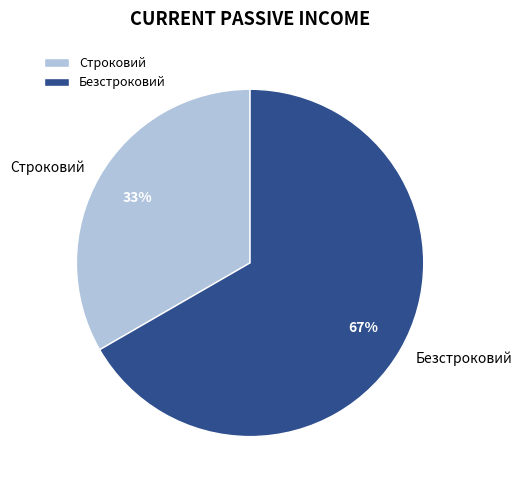

Rank the categories by value from highest to lowest.

Безстроковий, Строковий